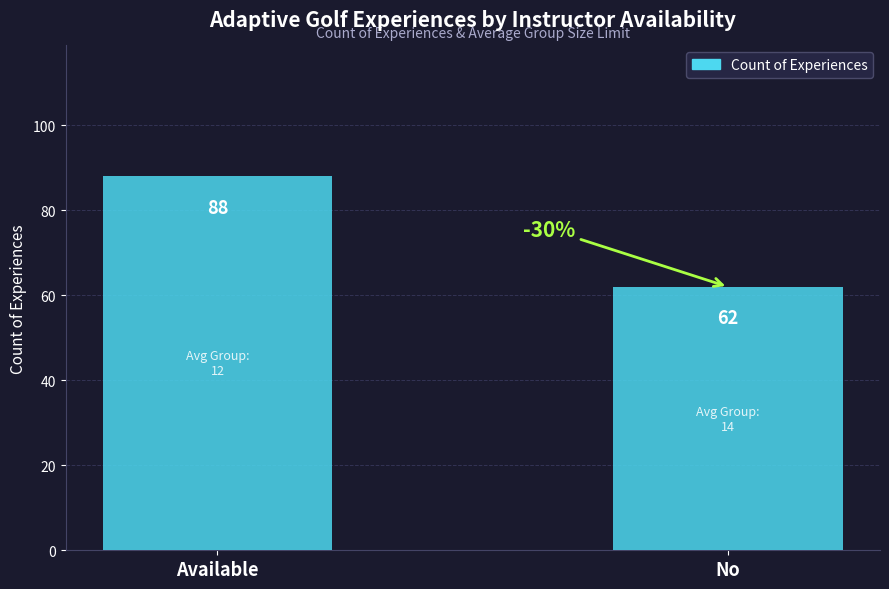

What position from the right is Available?

2